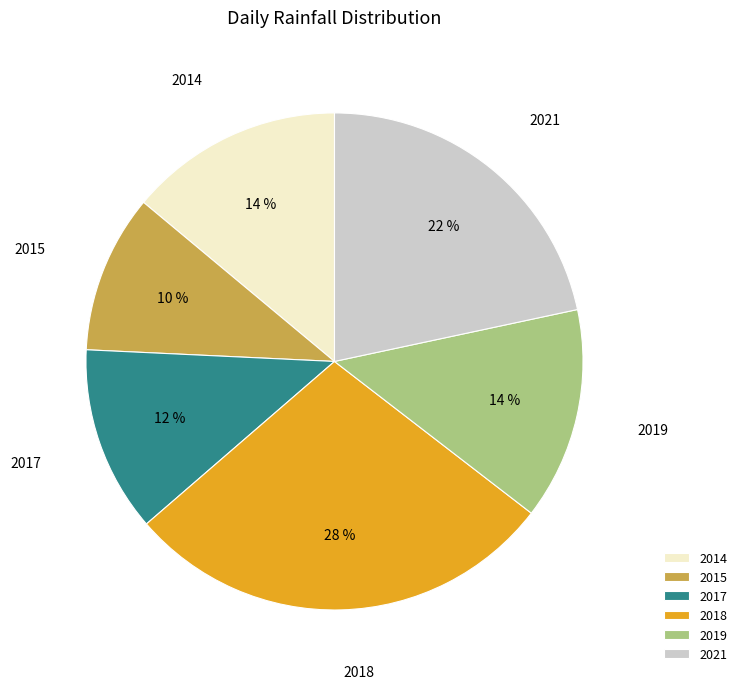

To the nearest percent, what is the difference between the 2018 and 2019 slice percentages?

14%